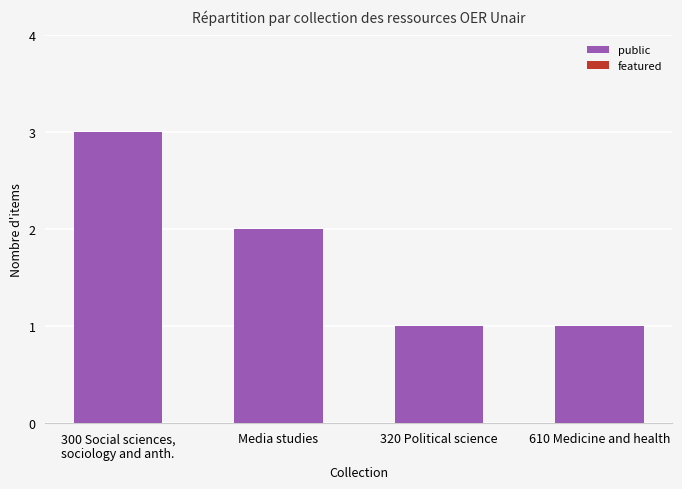

Approximately how many times larger is the value at 610 Medicine and health compared to 320 Political science?

1.0